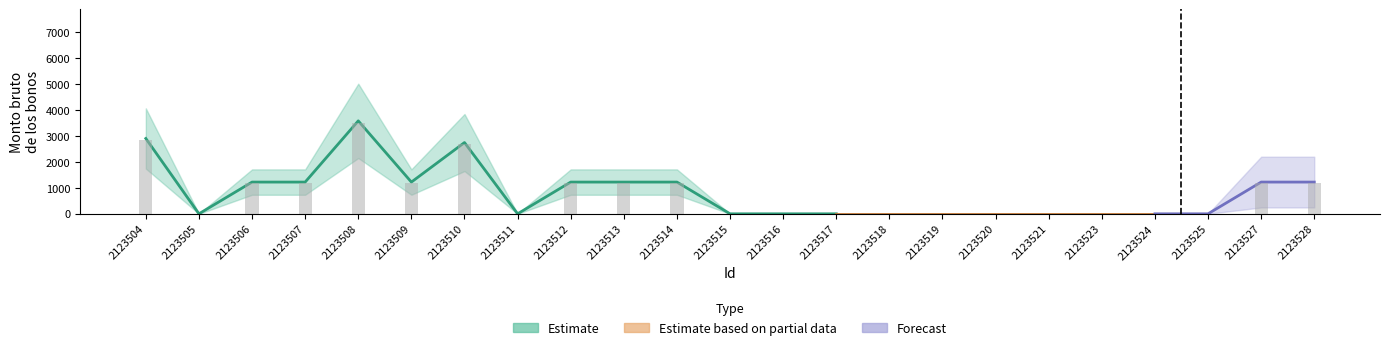

What is the value of the 9th bar from the left?

1195.0